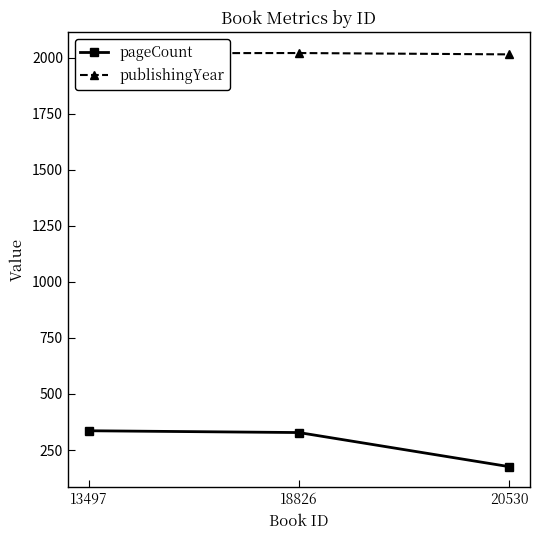

The pageCount series shows 336 at 13497. True or false?

True